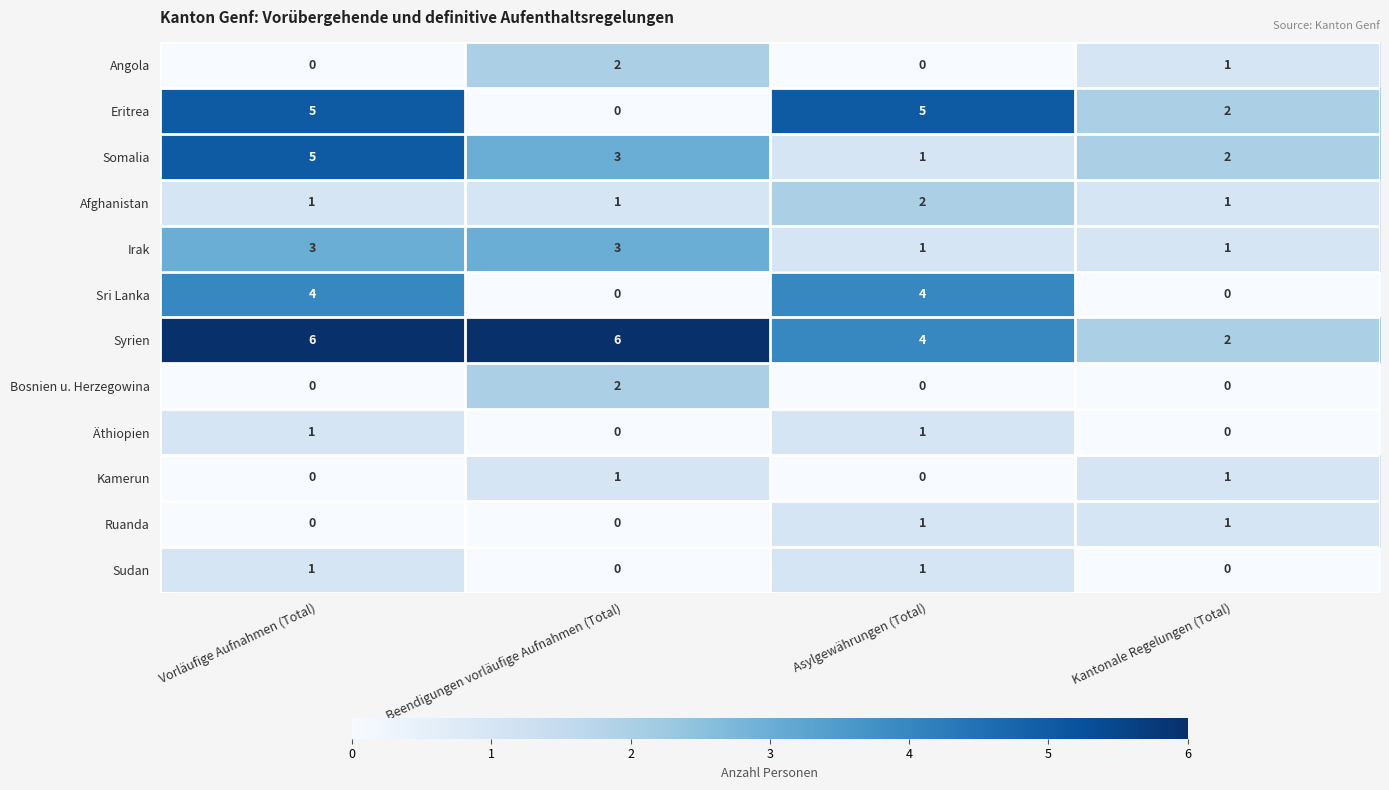

Rank the categories by Somalia value from highest to lowest.

Vorläufige Aufnahmen (Total), Beendigungen vorläufige Aufnahmen (Total), Kantonale Regelungen (Total), Asylgewährungen (Total)